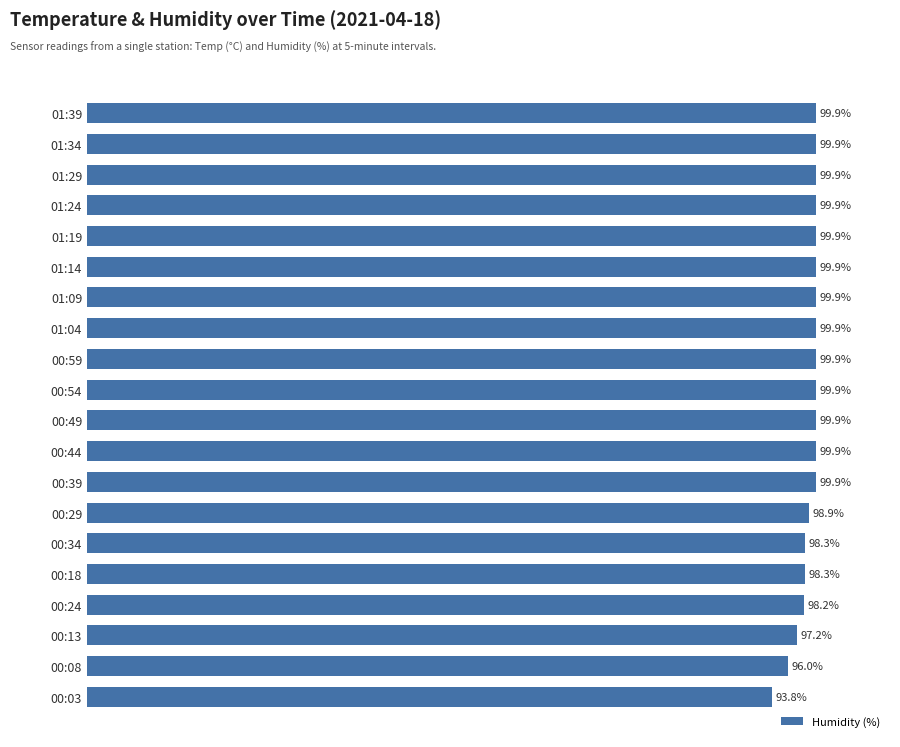

Which category has the lowest value across all series?

00:03